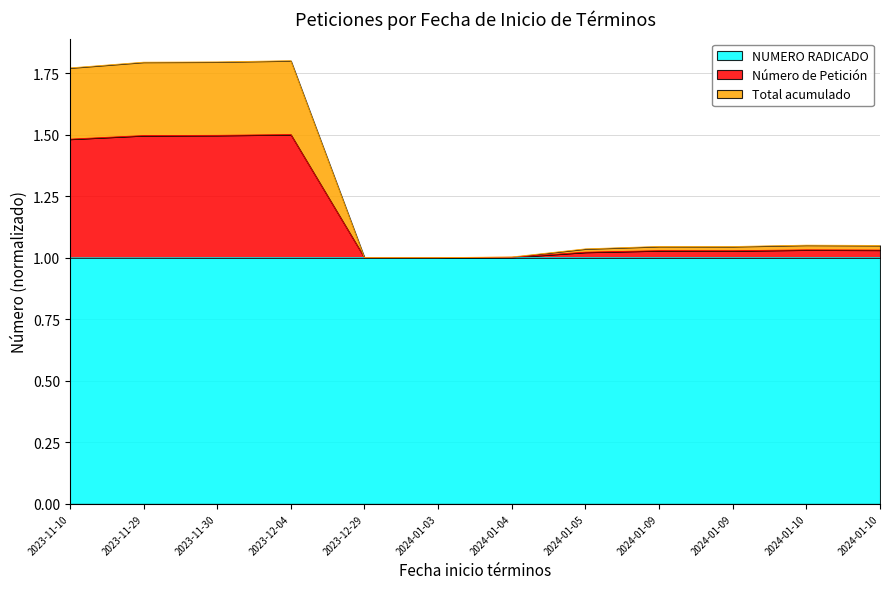

True or false: NUMERO RADICADO has a value of 0.5 at 2024-01-05.

False